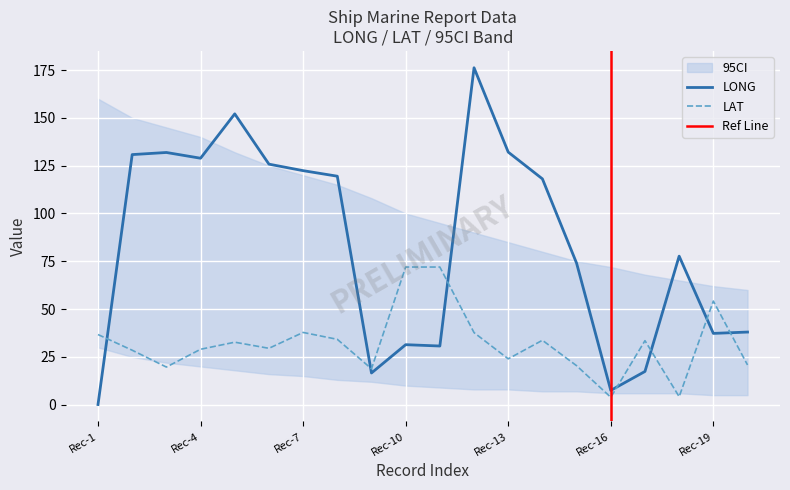

After their last crossing, which series has the higher values: LONG or LAT?

LONG